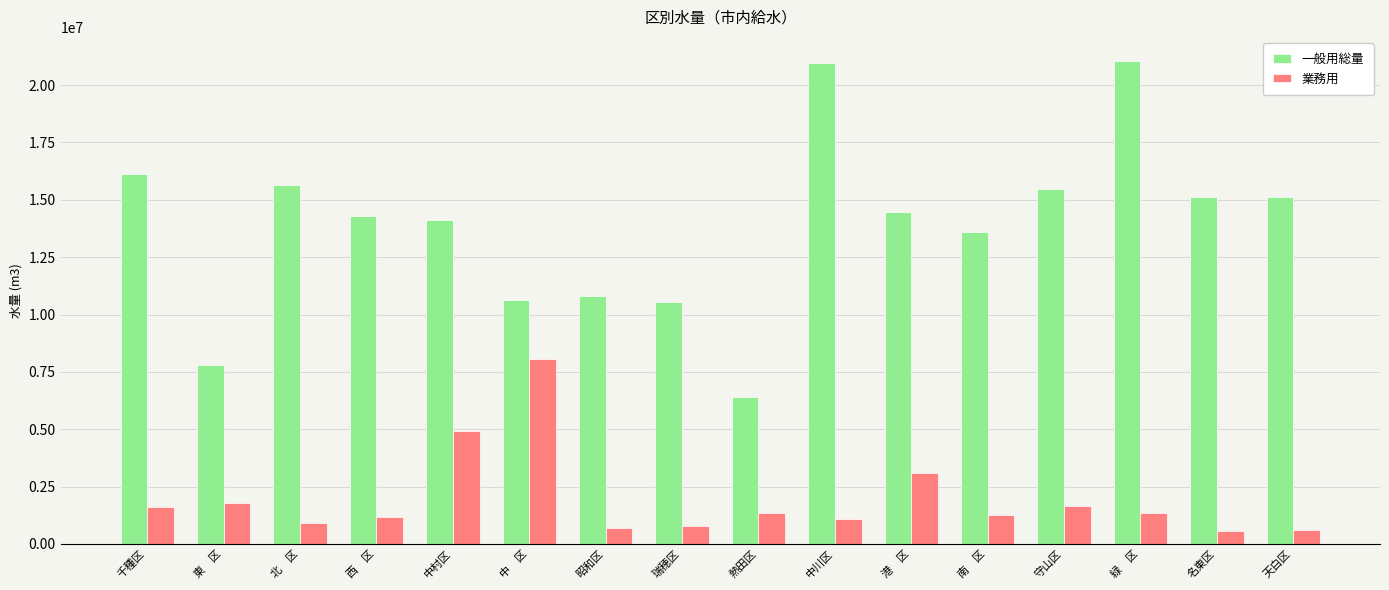

What is the label of the 11th bar from the left?

港　区